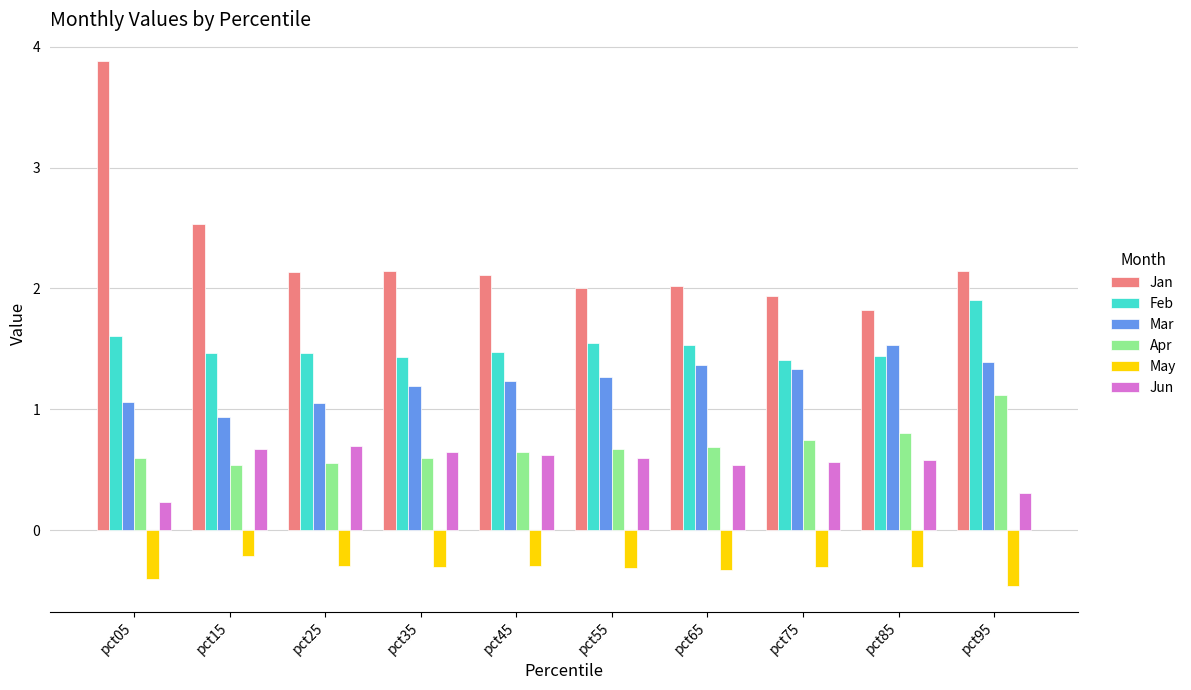

What is the value of the Jan bar at the 1st from the left?

3.9